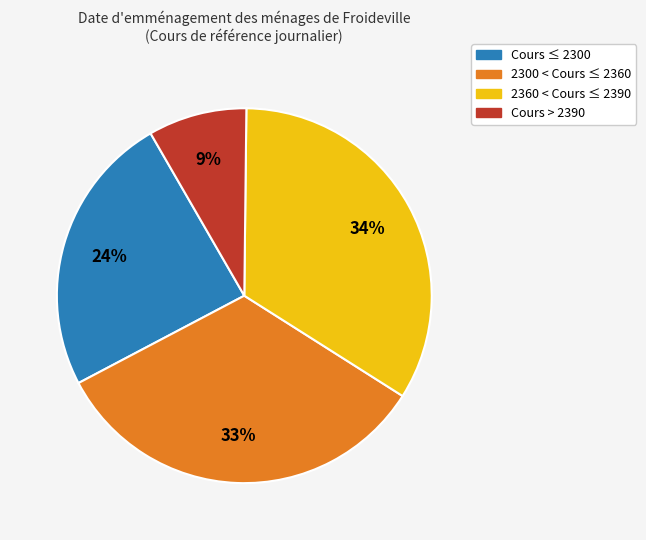

Is there a majority slice in this chart?

No